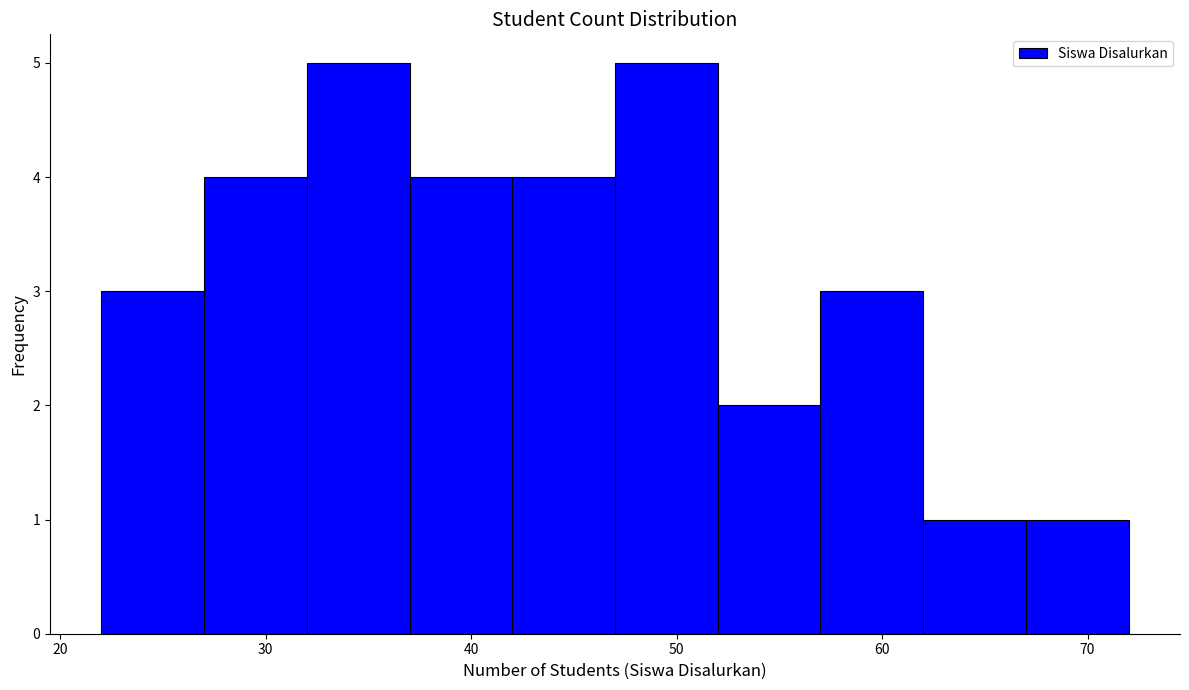

Reading left to right, list every bar in this chart as the range it spans on the x-axis followed by its height. The values are not printed on the chart, so give them approximately, as read against the axis.

22 to 27: 3
27 to 32: 4
32 to 37: 5
37 to 42: 4
42 to 47: 4
47 to 52: 5
52 to 57: 2
57 to 62: 3
62 to 67: 1
67 to 72: 1